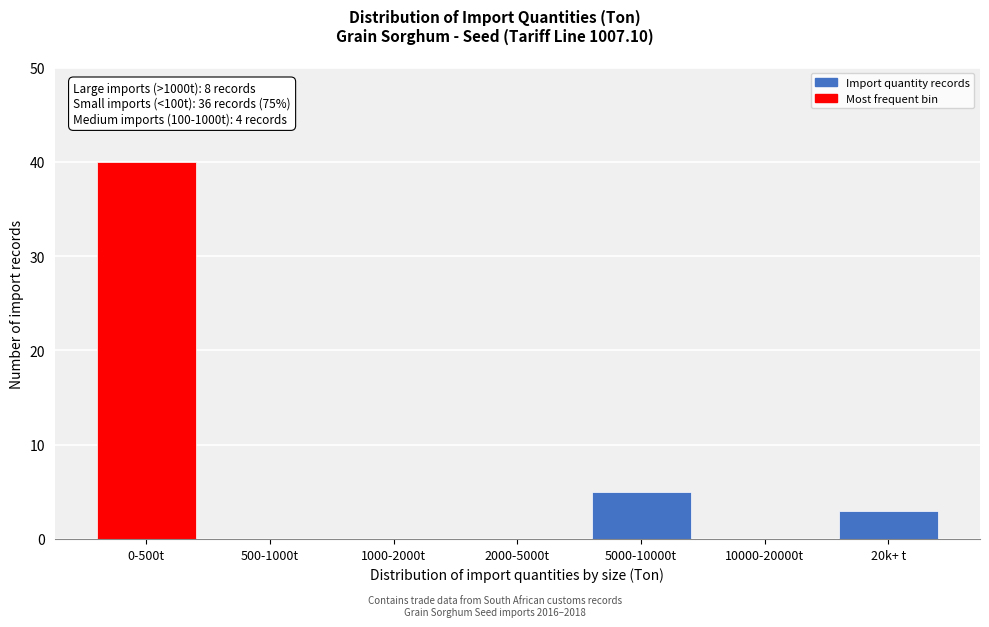

Reading right to left, list all the values displayed in this chart.

20k+ t=3	10000-20000t=0	5000-10000t=5	2000-5000t=0	1000-2000t=0	500-1000t=0	0-500t=40